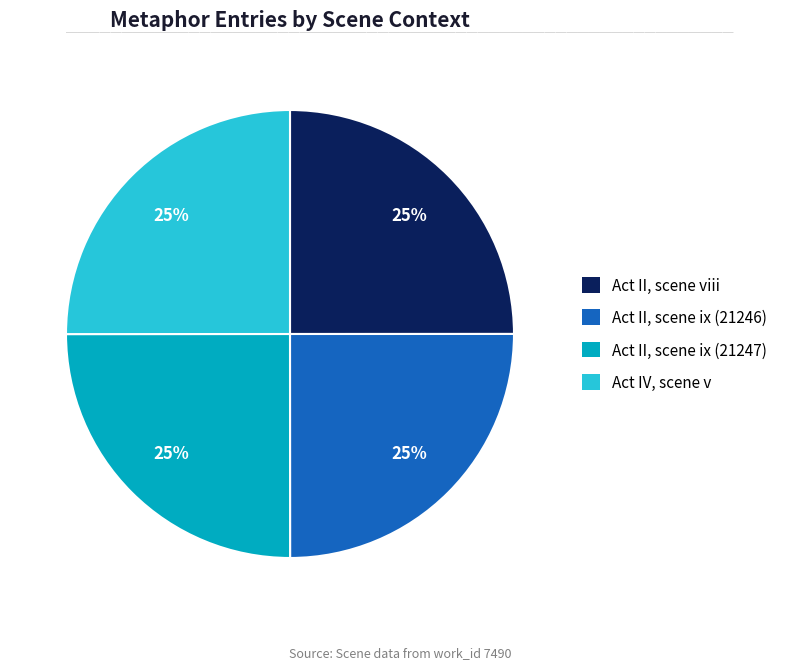

Approximately how many times larger is the value at Act II, scene ix (21246) compared to Act IV, scene v?

1.0